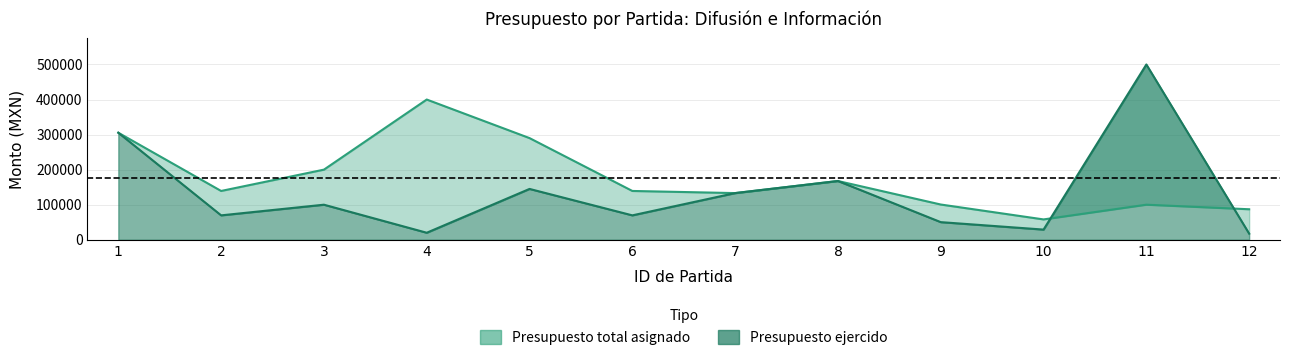

Does the chart have visible grid lines?

Yes